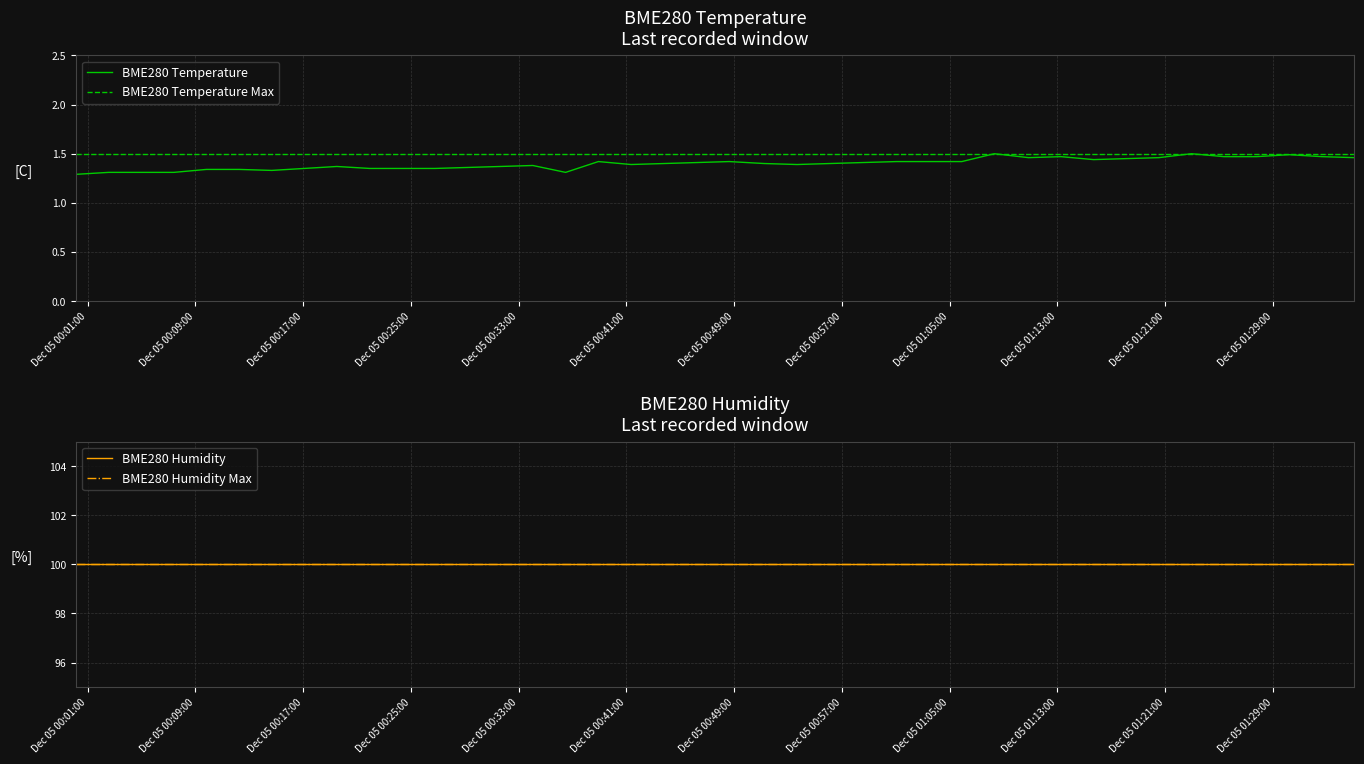

True or false: BME280 Temperature and BME280 Temperature Max cross at least once.

False